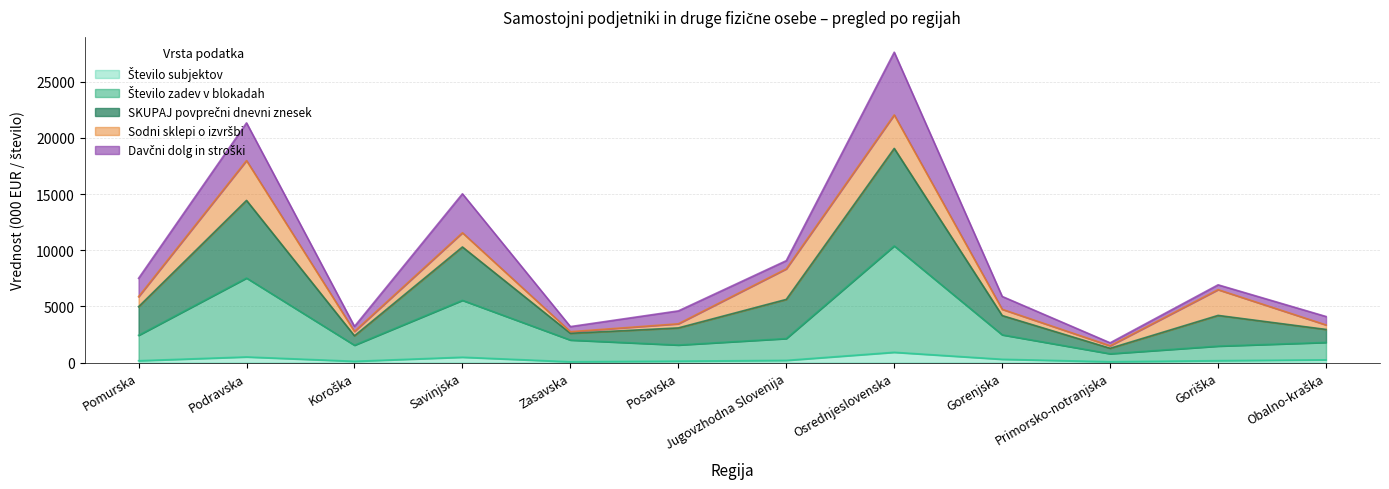

At which category is the sum across all series the highest?

Osrednjeslovenska